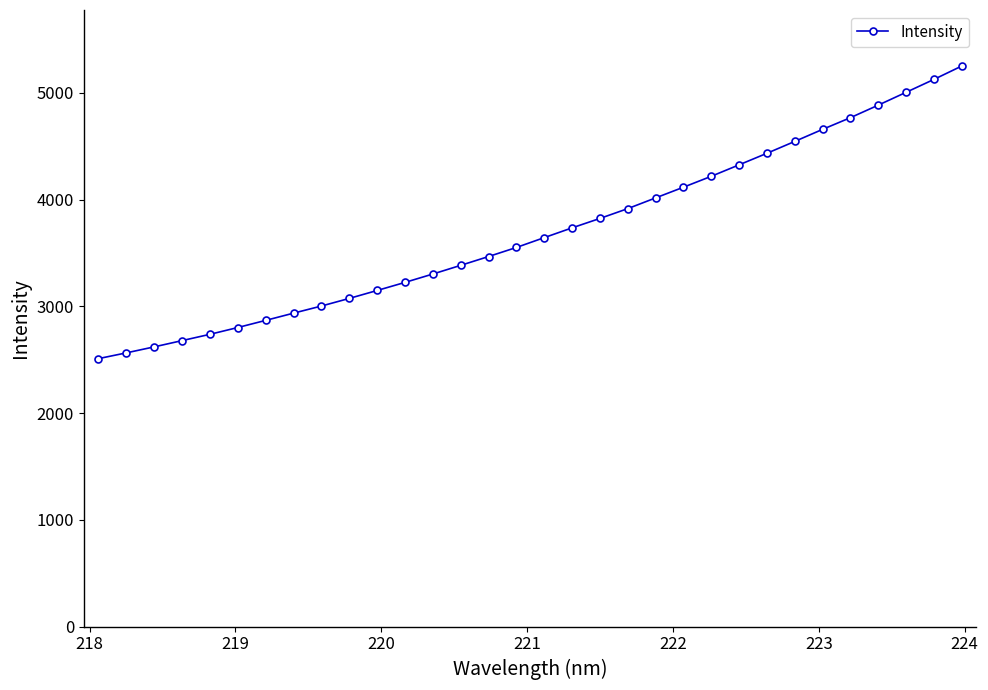

What is the difference between the maximum and second lowest values?

2687.7